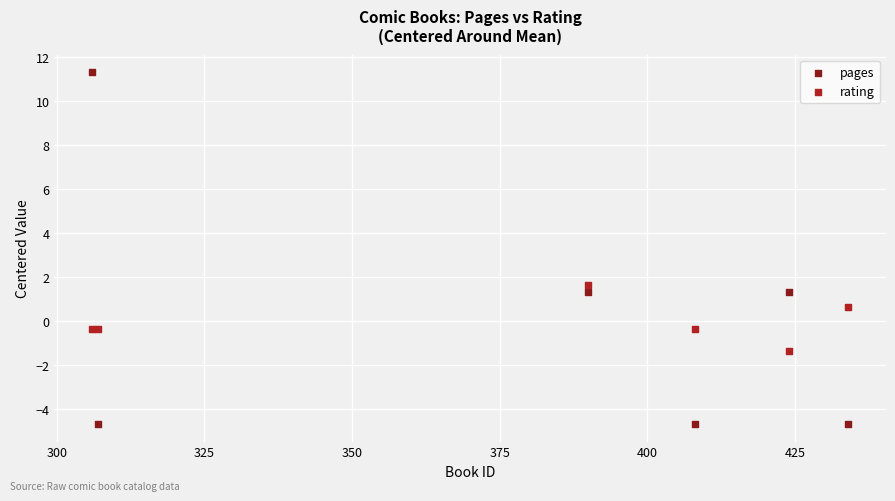

What is the X range (max minus min) for the scatter plot?

128.0